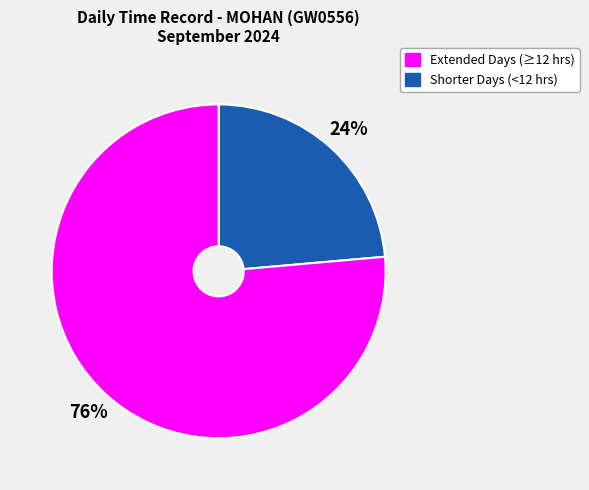

Count the number of slices in the pie.

2